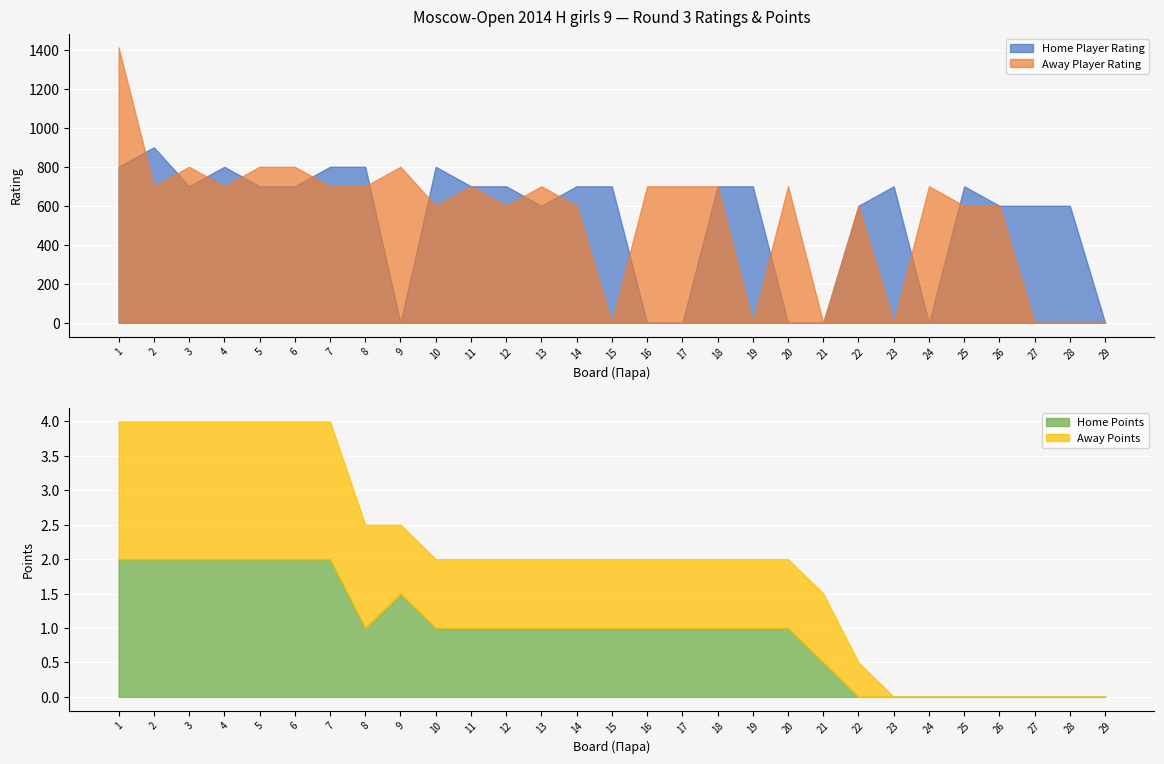

What is the spread (max minus min) of values at 16?

700.0